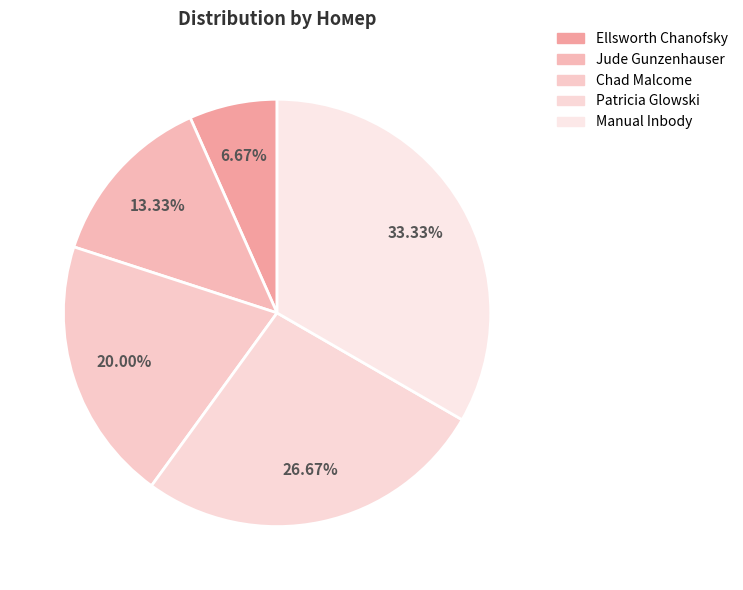

The Patricia Glowski slice represents 27% of the pie. True or false?

True